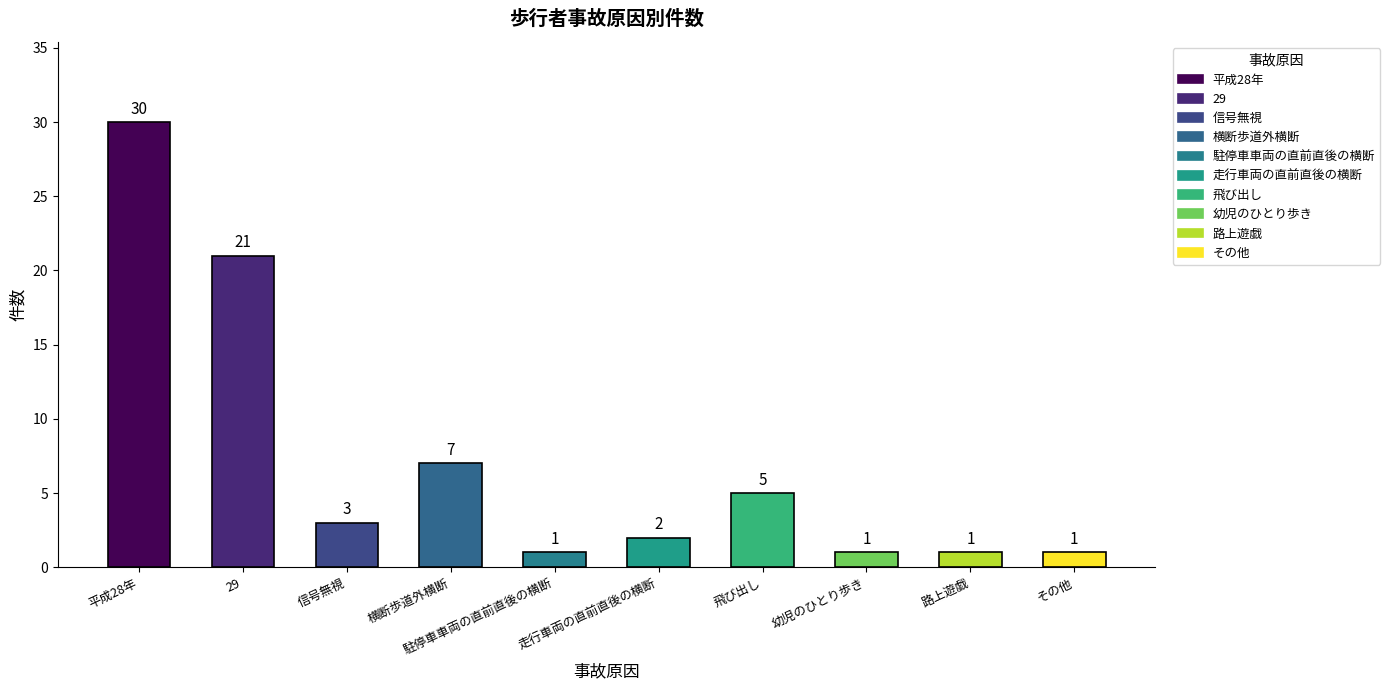

At which label is the value closest to 15?

29